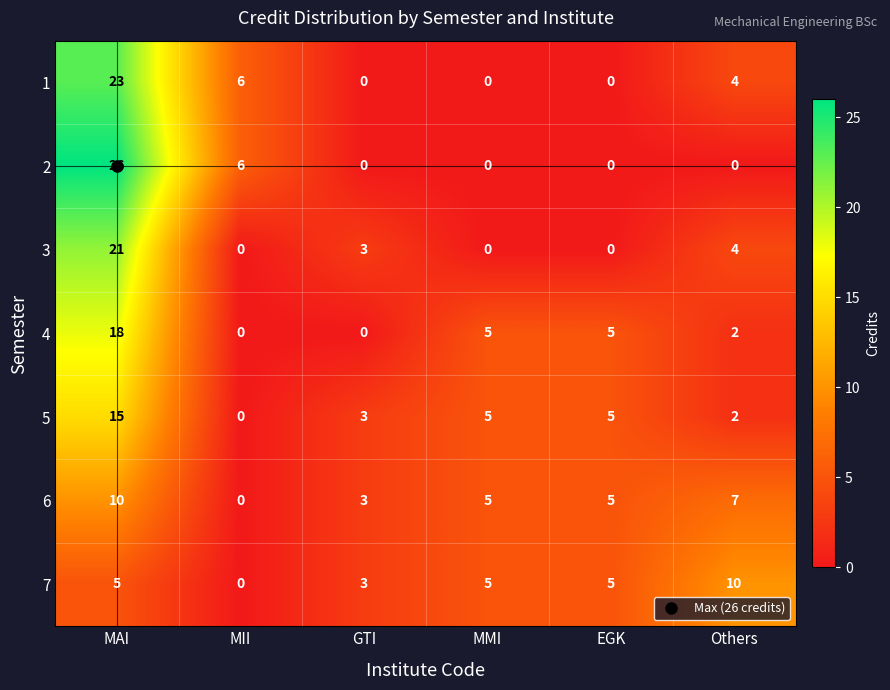

What is the total value across all series at MII?

12